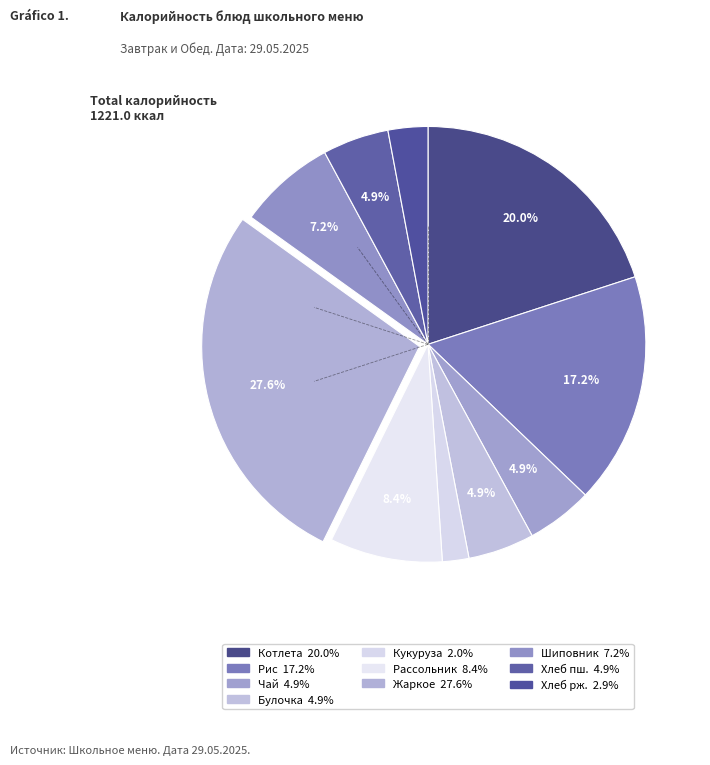

Is there any slice that represents more than half of the pie?

No